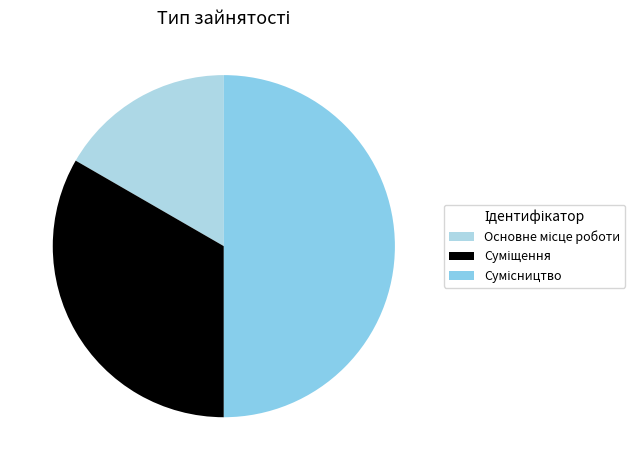

To the nearest percent, what is the average slice percentage?

33%